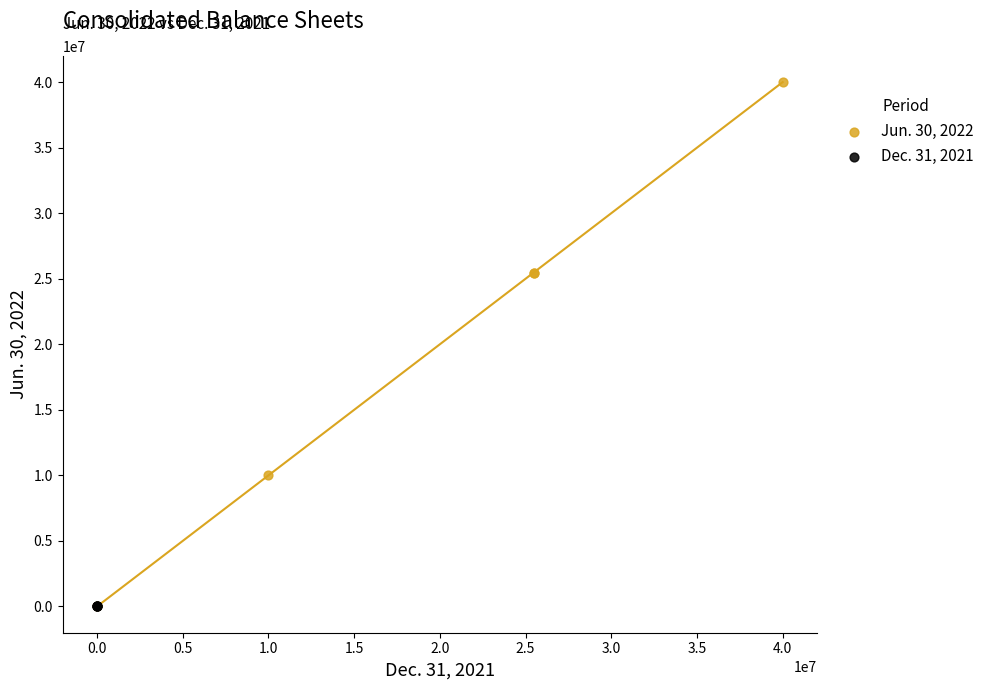

Which series has the widest spread of Y values?

Jun. 30, 2022